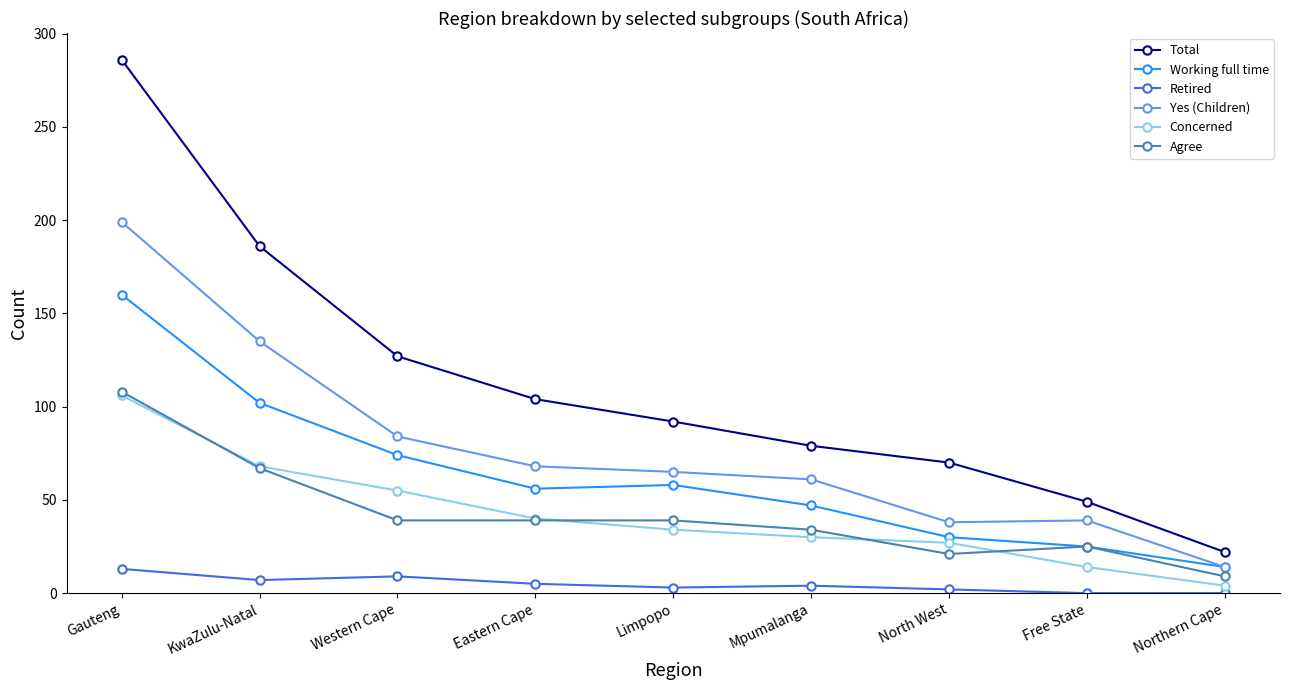

True or false: Concerned has a value of 108 at KwaZulu-Natal.

False